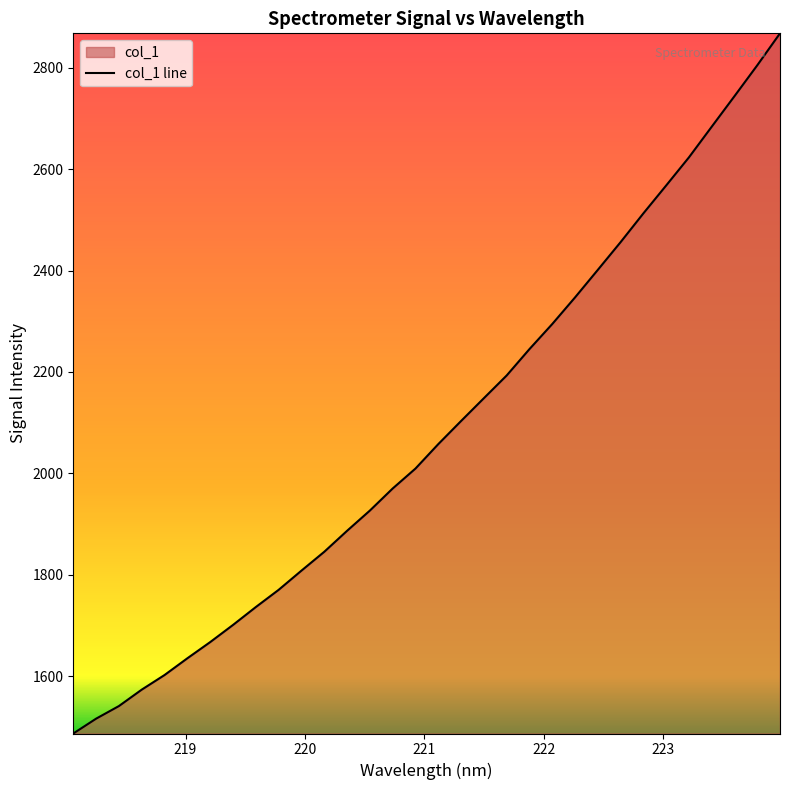

What is the greatest value displayed?

2868.0